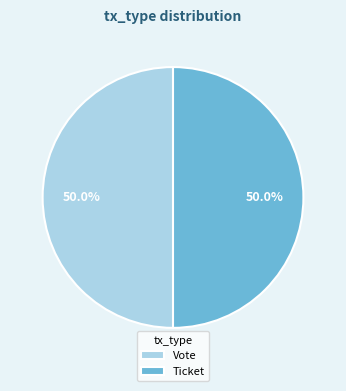

Combined, what portion of the pie is Vote and Ticket?

100.0%